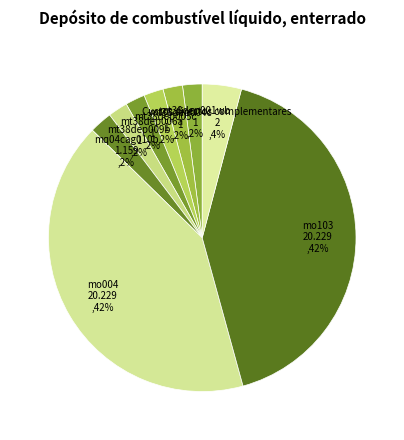

True or false: mt38dep001wb accounts for 2% of the total.

True